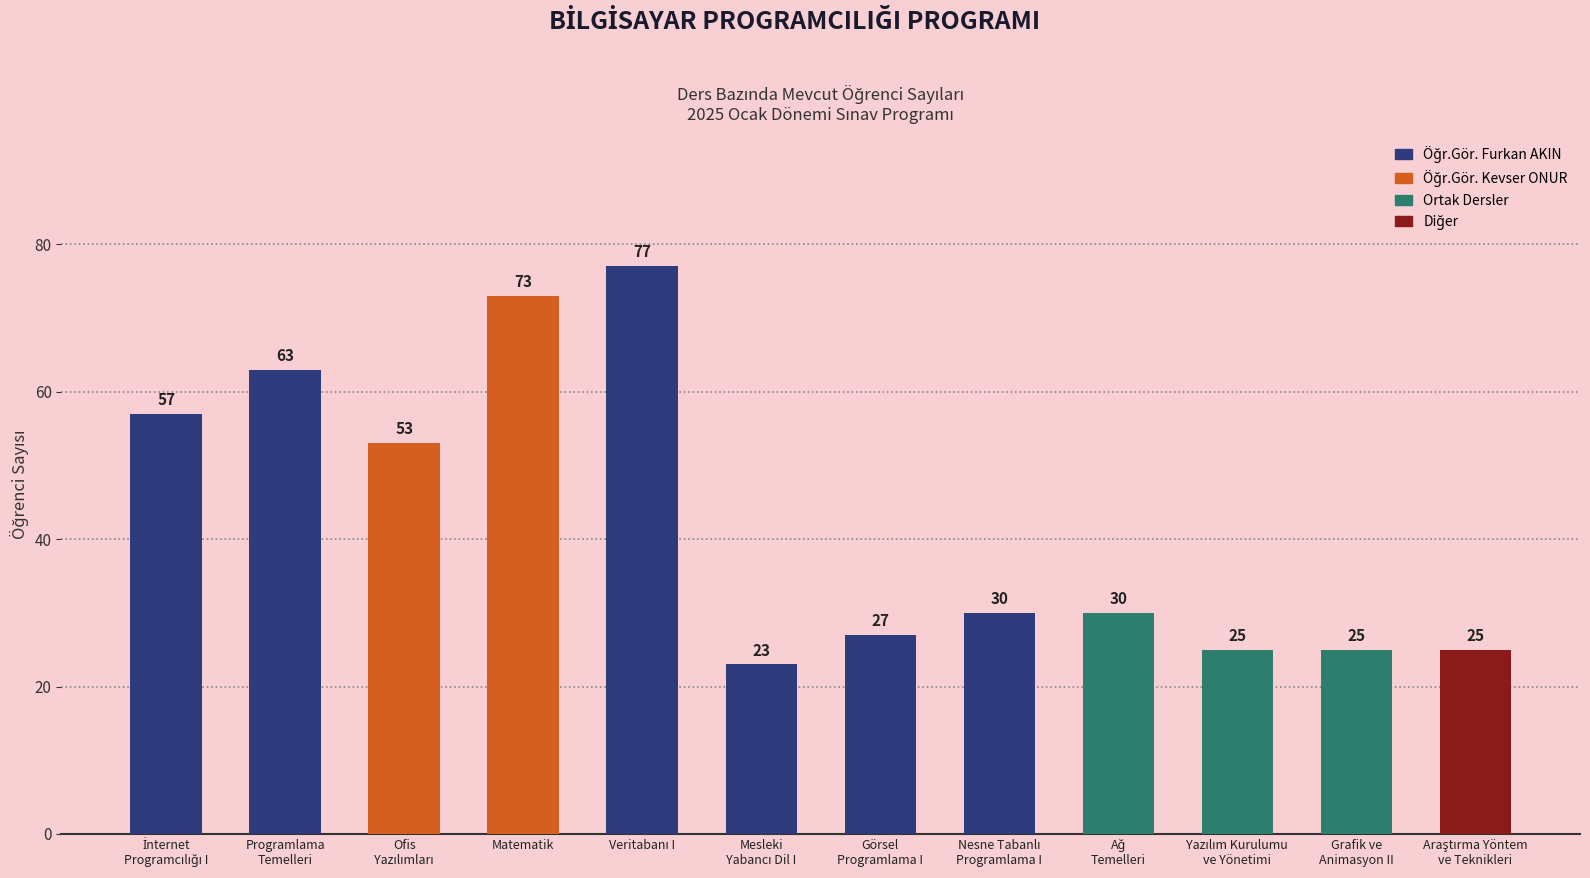

What is the average value?

42